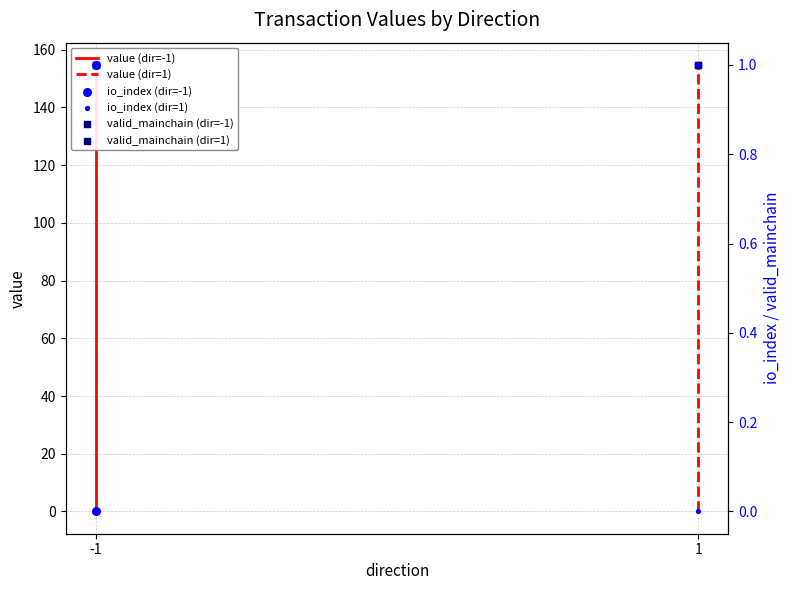

What is the total value across all series at -1?

2.0